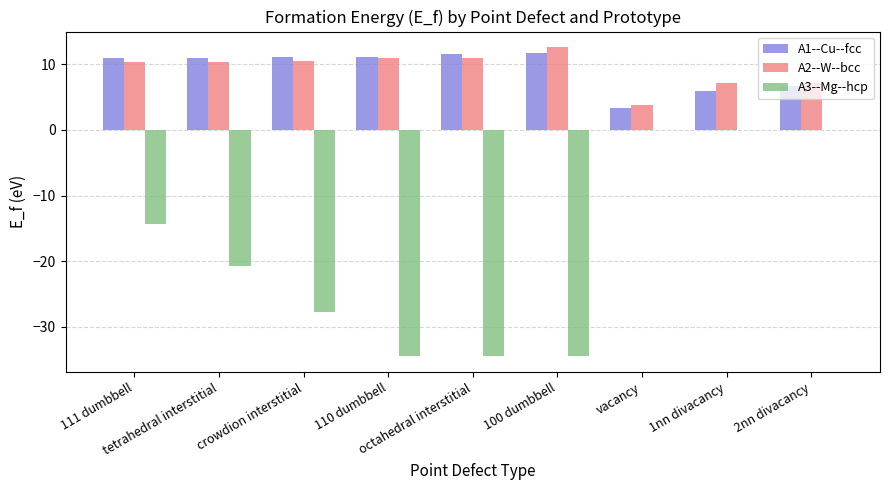

How many groups of bars are there?

9